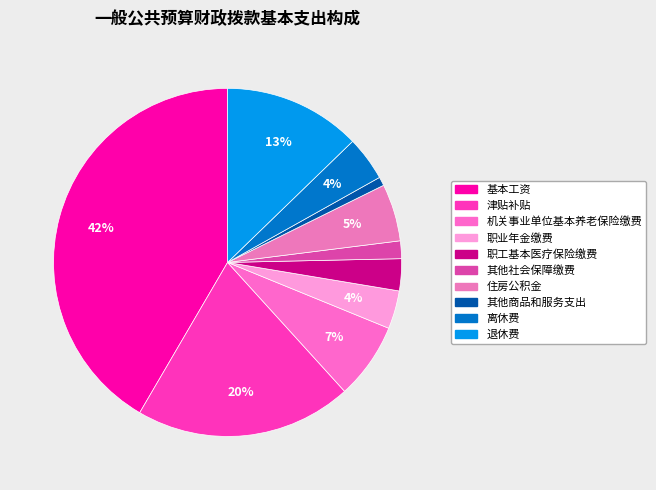

Which slice is the smallest?

其他商品和服务支出